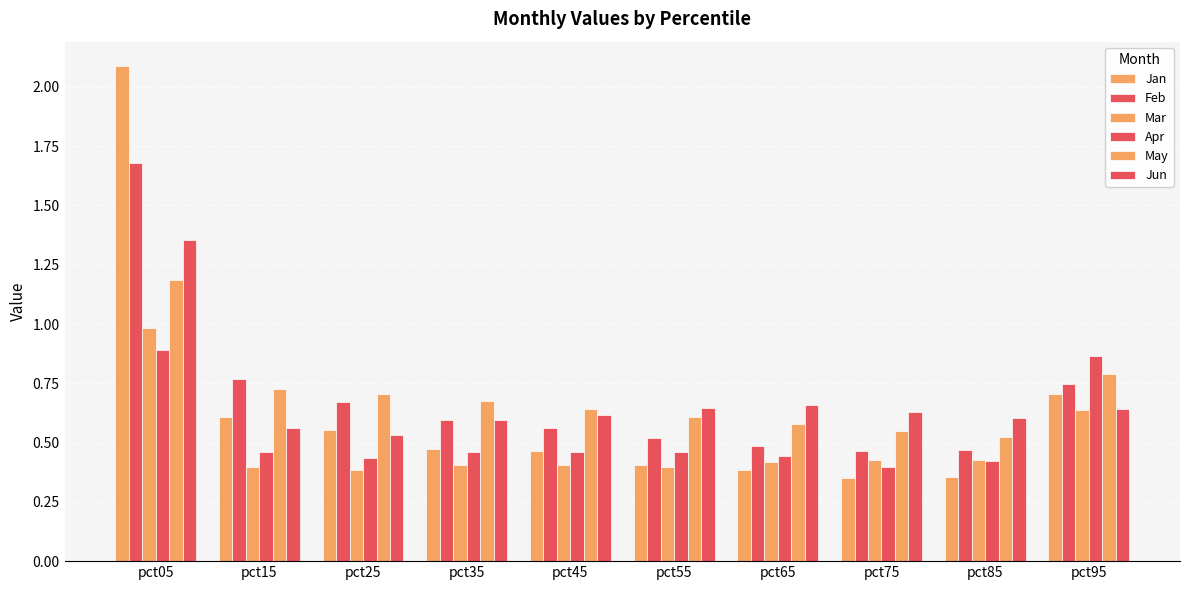

Does the chart contain any negative values?

No